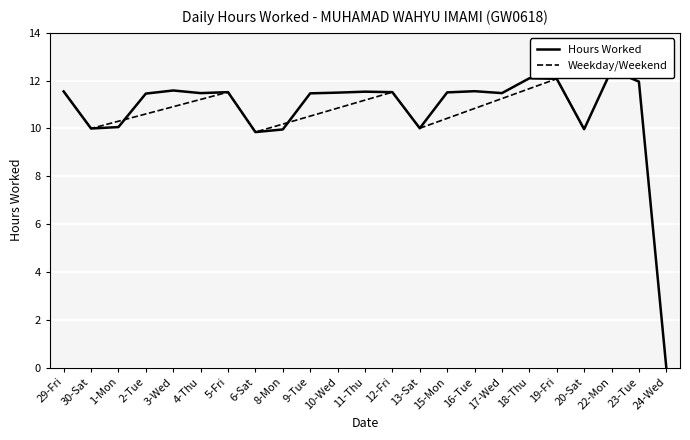

Where is the data nearest to the value 6?

6-Sat